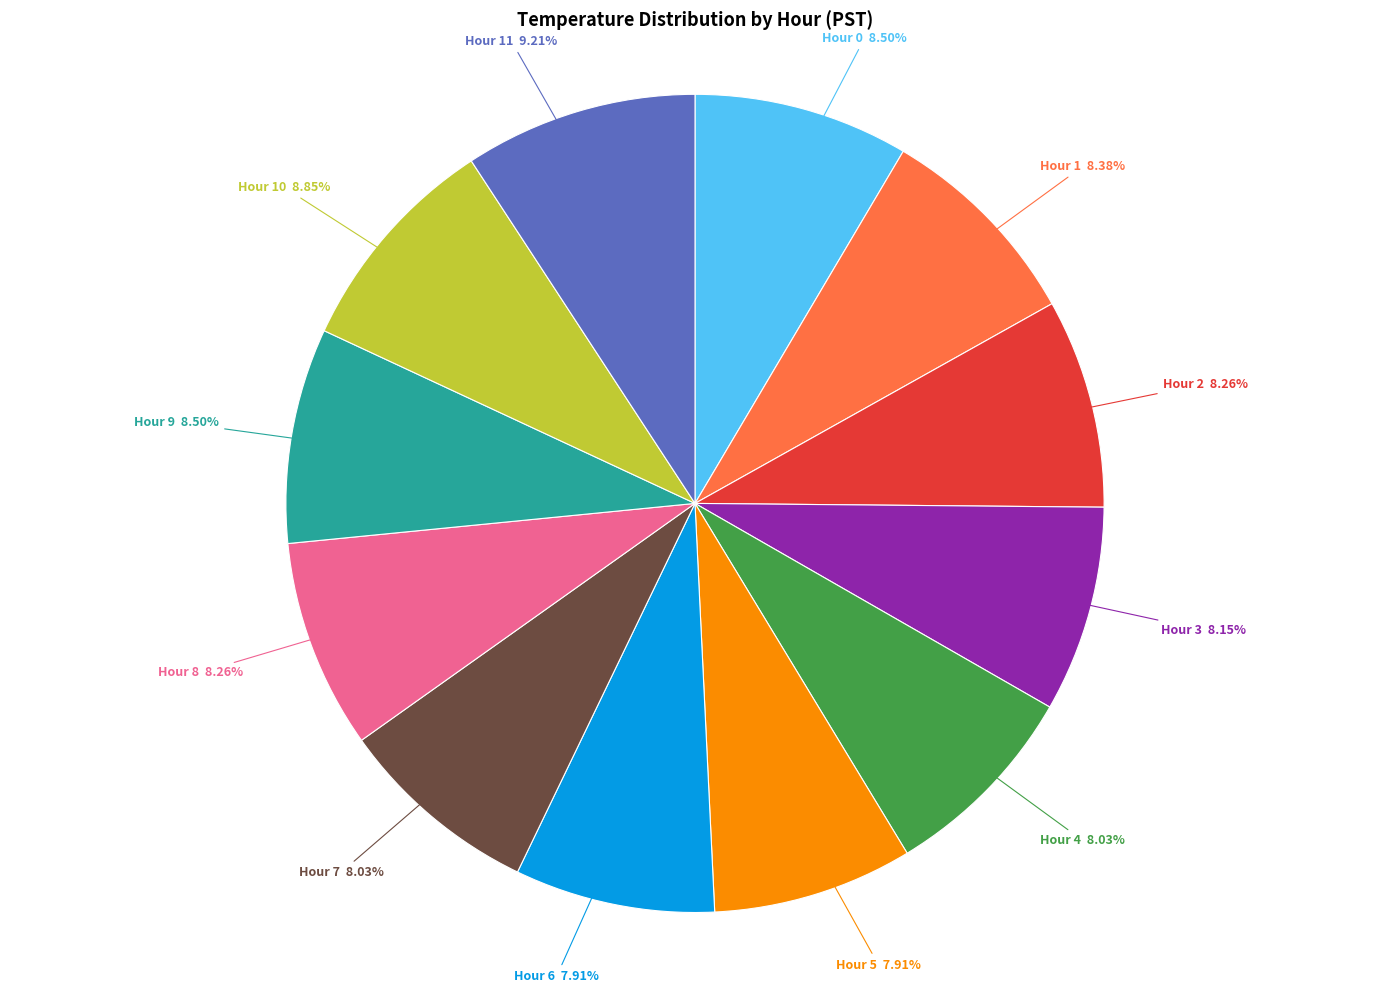

Approximately how many times larger is the value at Hour 1 compared to Hour 9?

1.0